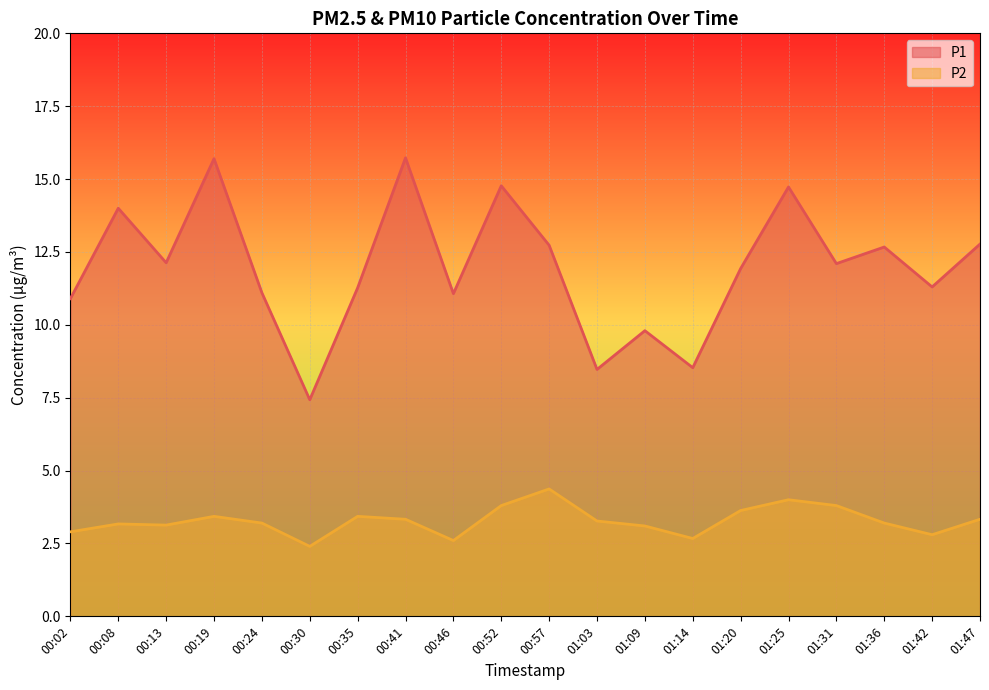

What is the minimum value for P1?

7.4